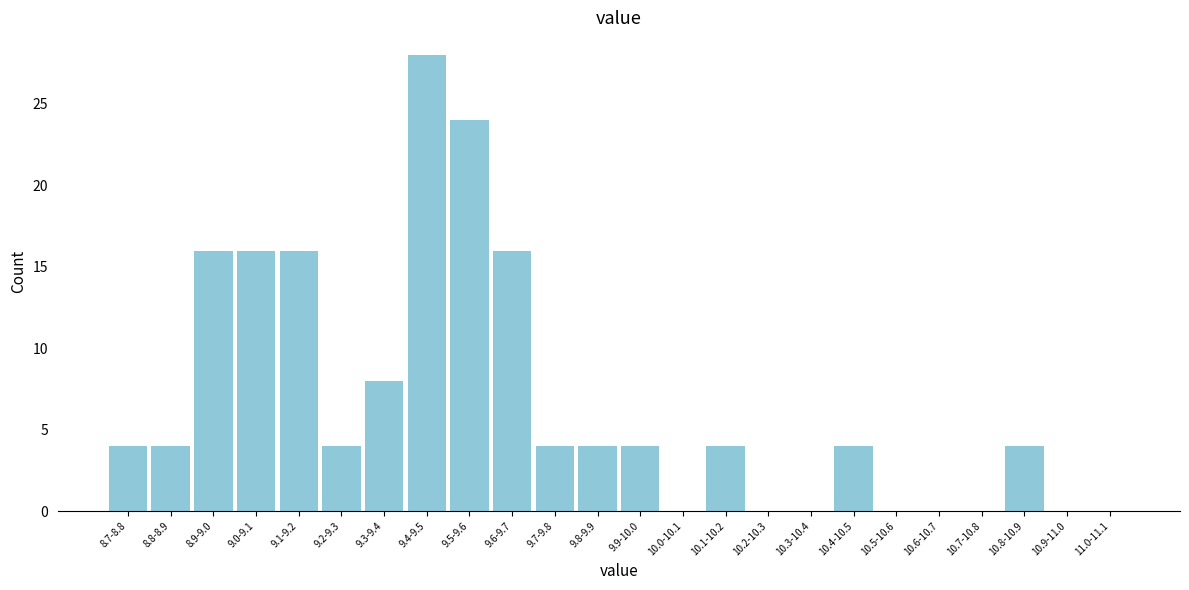

Reading right to left, list all the values displayed in this chart.

11.0-11.1=0	10.9-11.0=0	10.8-10.9=4	10.7-10.8=0	10.6-10.7=0	10.5-10.6=0	10.4-10.5=4	10.3-10.4=0	10.2-10.3=0	10.1-10.2=4	10.0-10.1=0	9.9-10.0=4	9.8-9.9=4	9.7-9.8=4	9.6-9.7=16	9.5-9.6=24	9.4-9.5=28	9.3-9.4=8	9.2-9.3=4	9.1-9.2=16	9.0-9.1=16	8.9-9.0=16	8.8-8.9=4	8.7-8.8=4